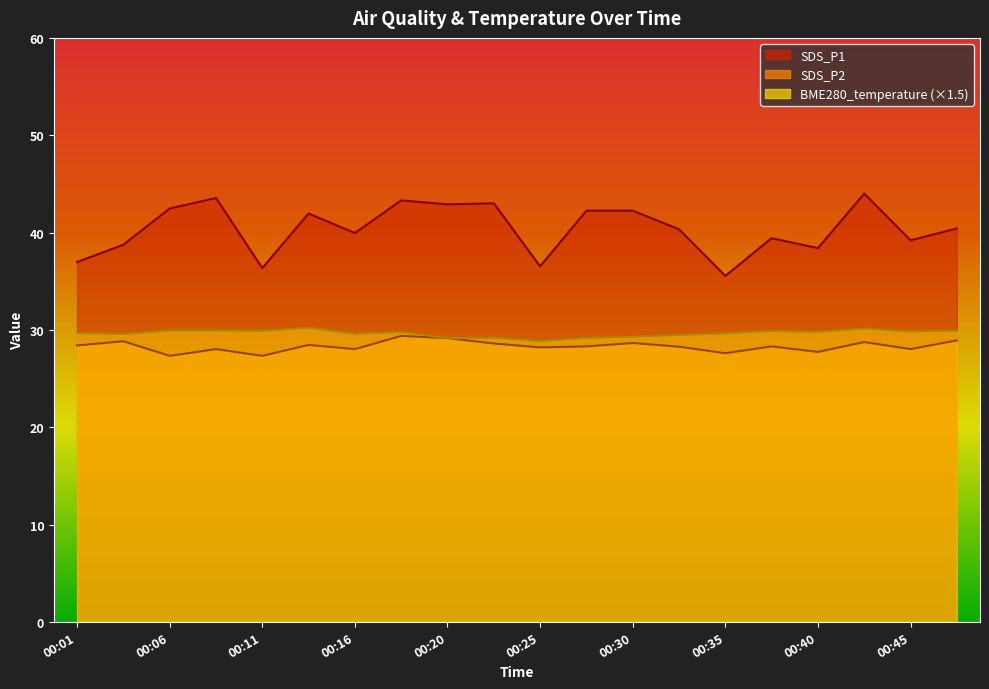

List the series in order of their peak value, lowest first.

SDS_P2, BME280_temperature (×1.5), SDS_P1